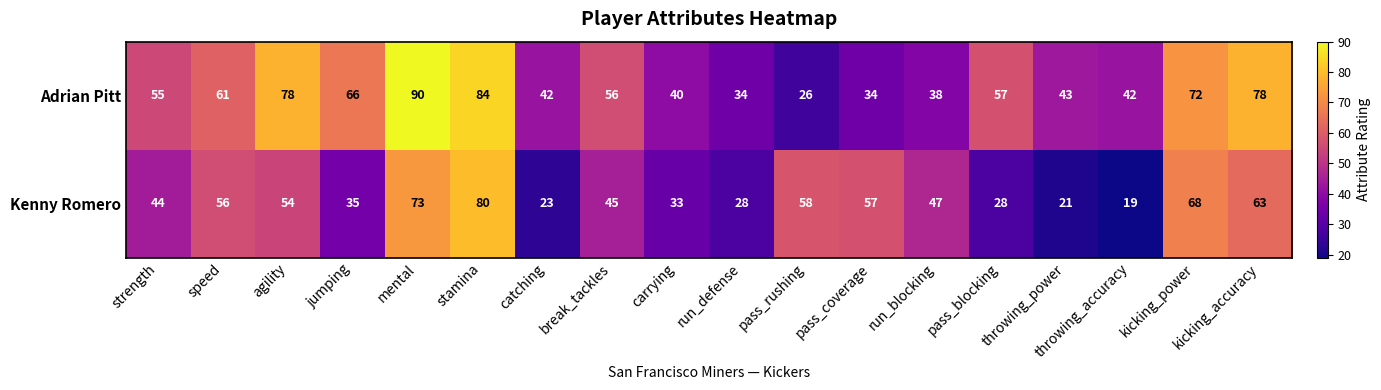

At how many categories does at least one series exceed 36?

17